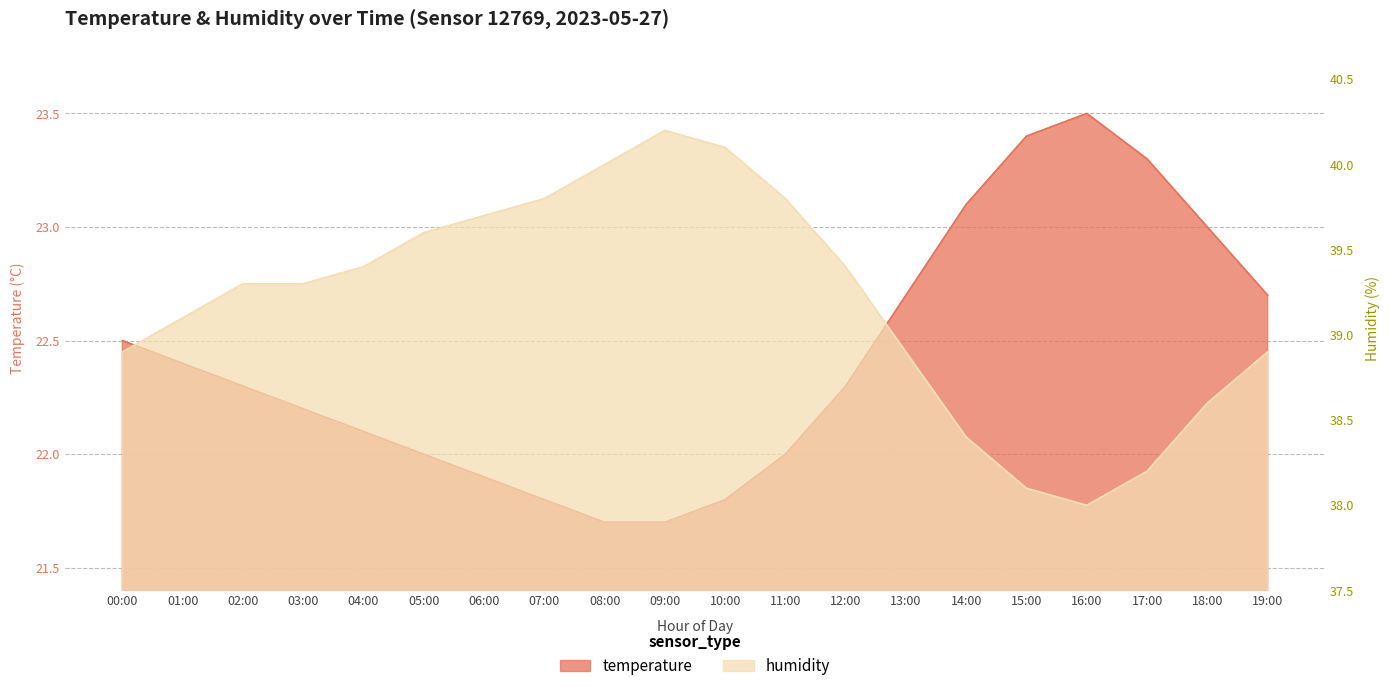

Where is the first local maximum for temperature?

16:00